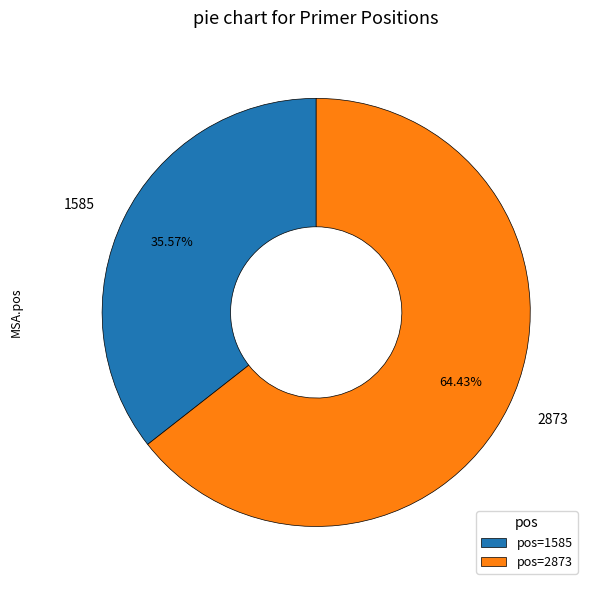

Which category has the biggest portion of the pie?

2873